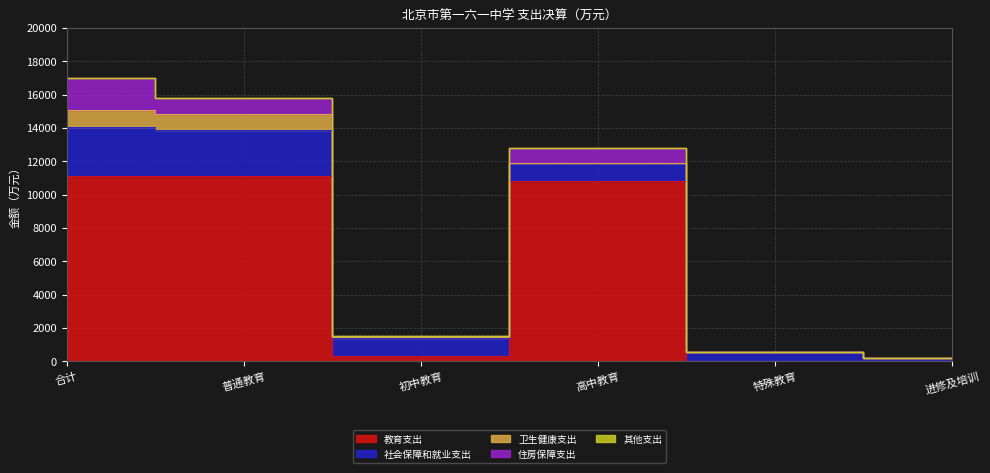

What is the label of the 4th point from the left?

高中教育